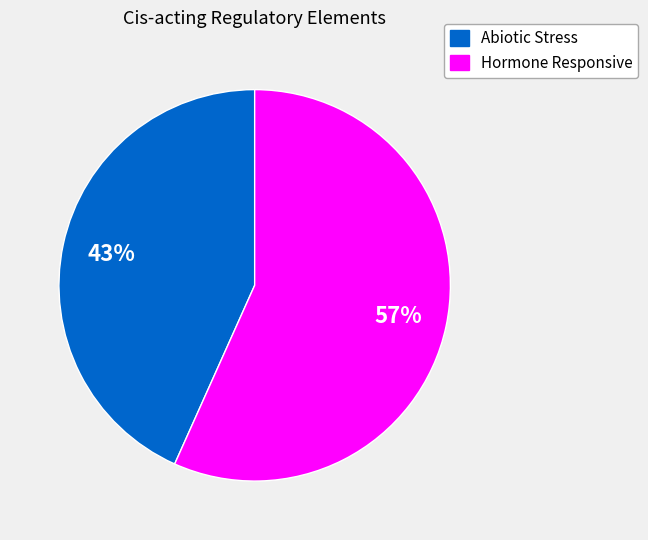

To the nearest percent, what is the average slice percentage?

50%